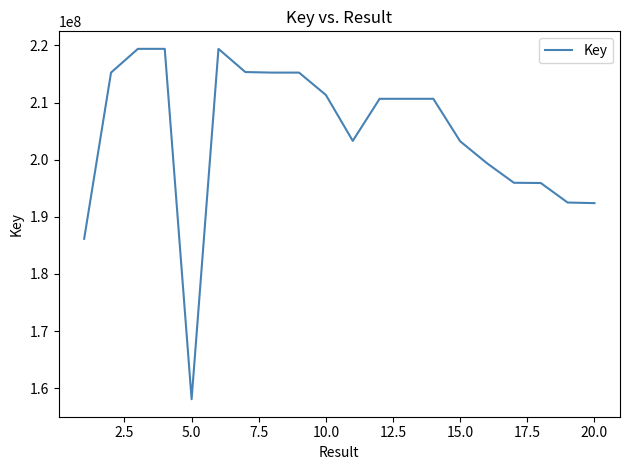

What is the maximum value shown in the chart?

219398557